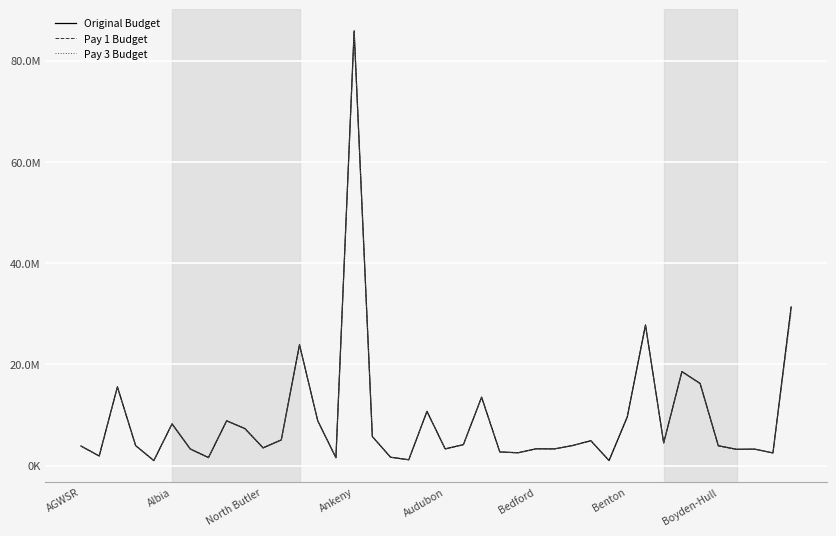

What is the difference between the second highest and second lowest values in the Original Budget series?

30311011